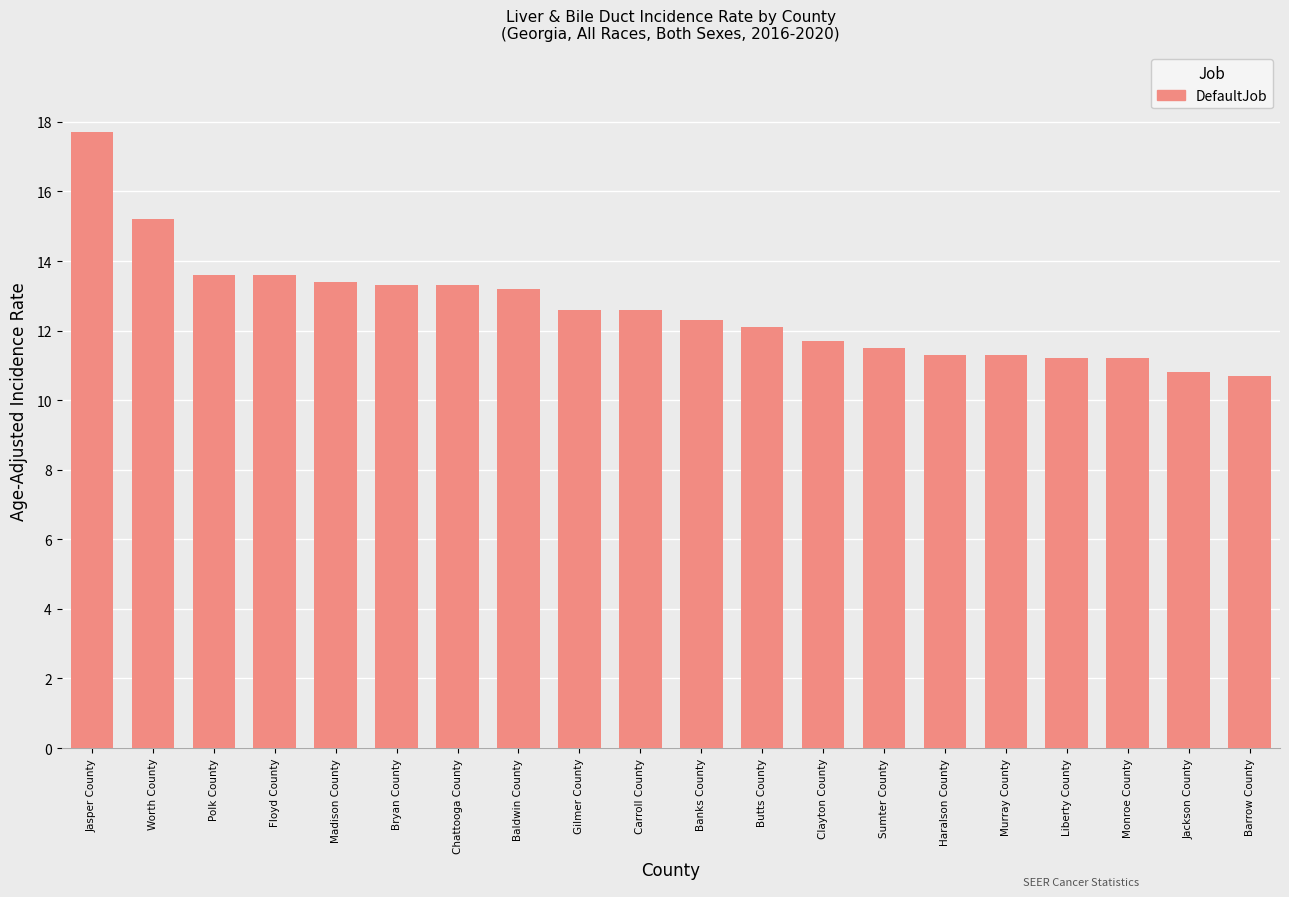

How many data points are less than 12?

8